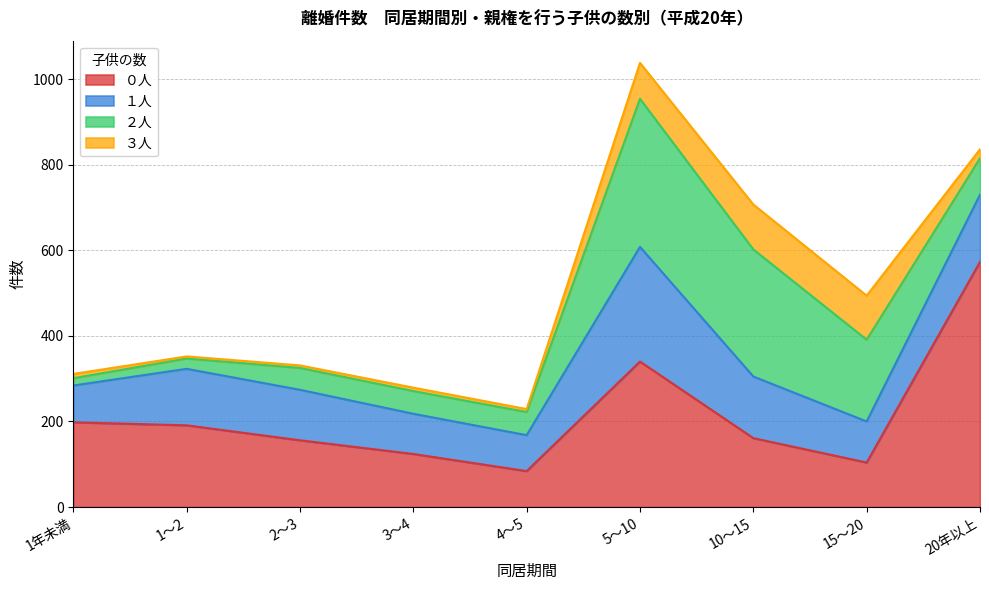

Does the chart have visible grid lines?

Yes